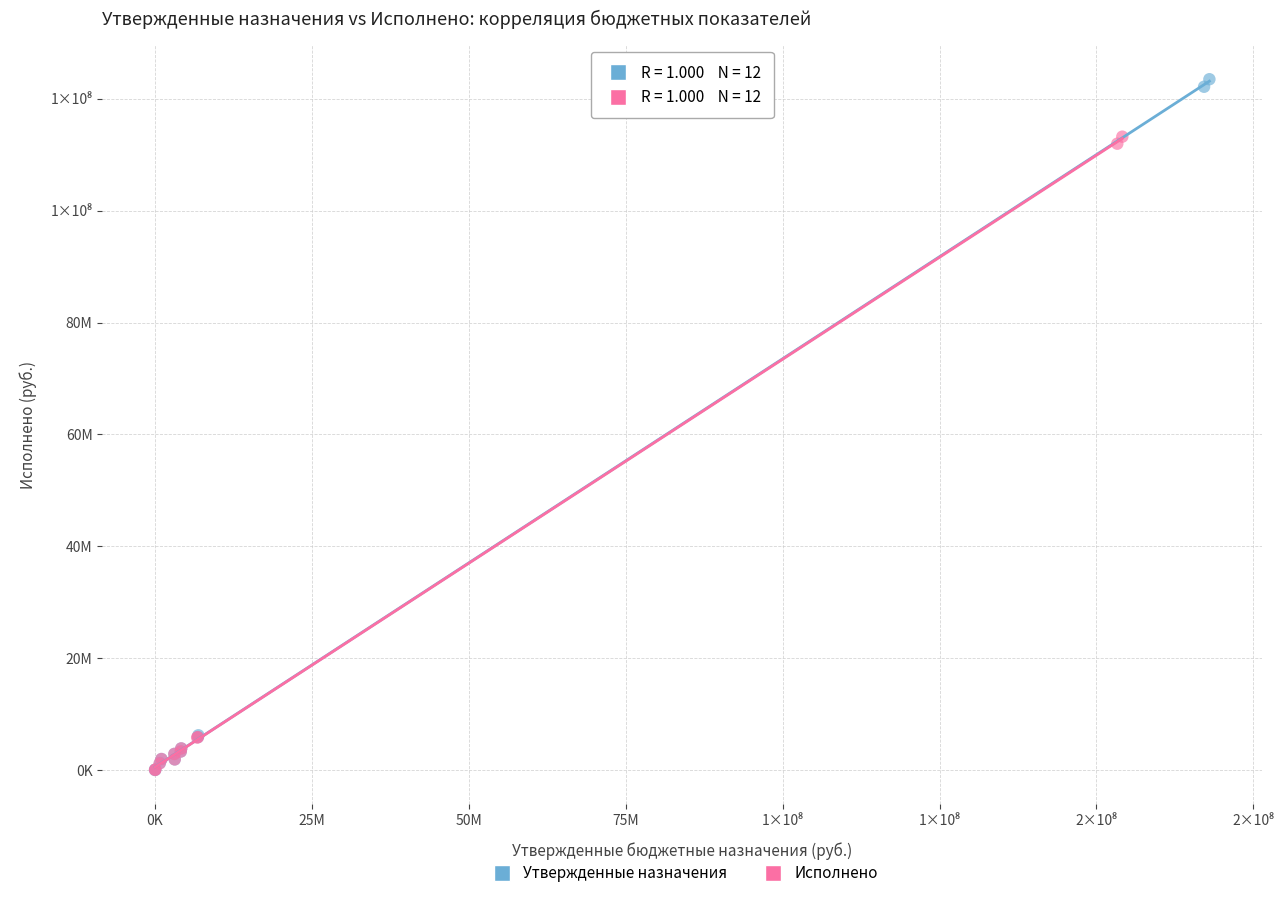

What are all the series names shown in the legend?

Утвержденные назначения, Исполнено